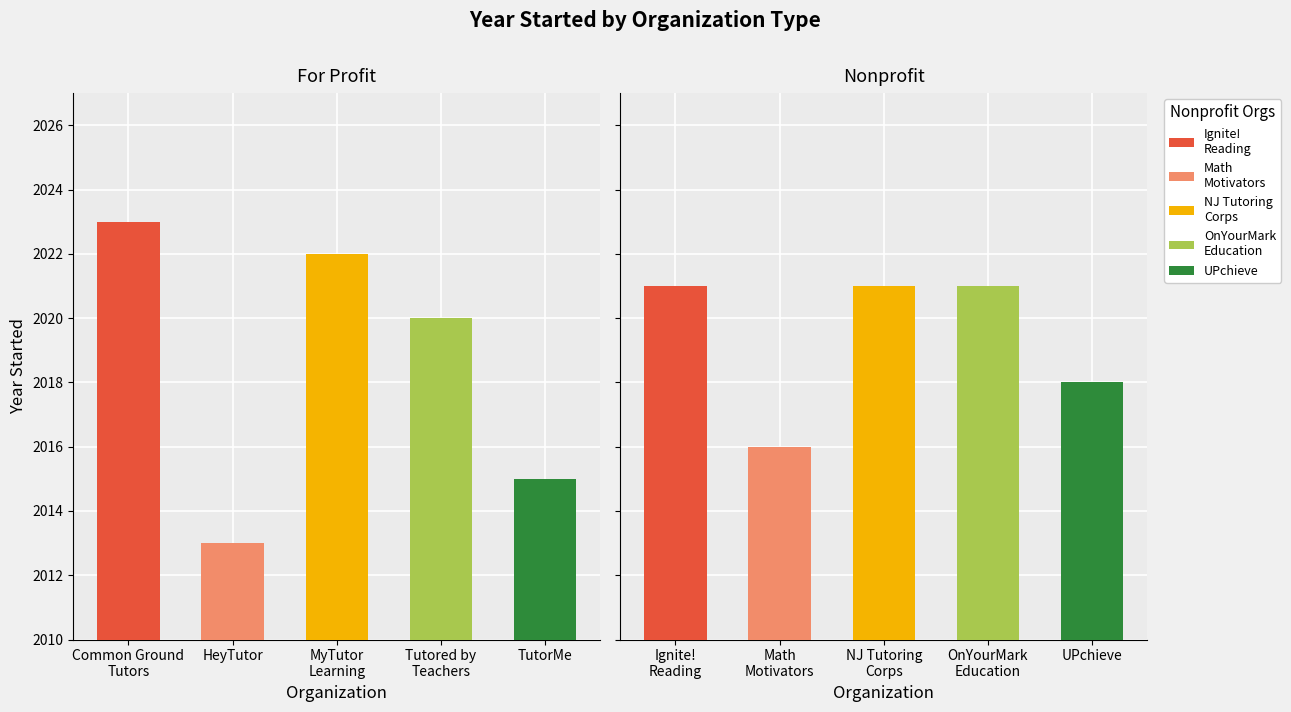

Which series has the largest range (max minus min)?

For Profit